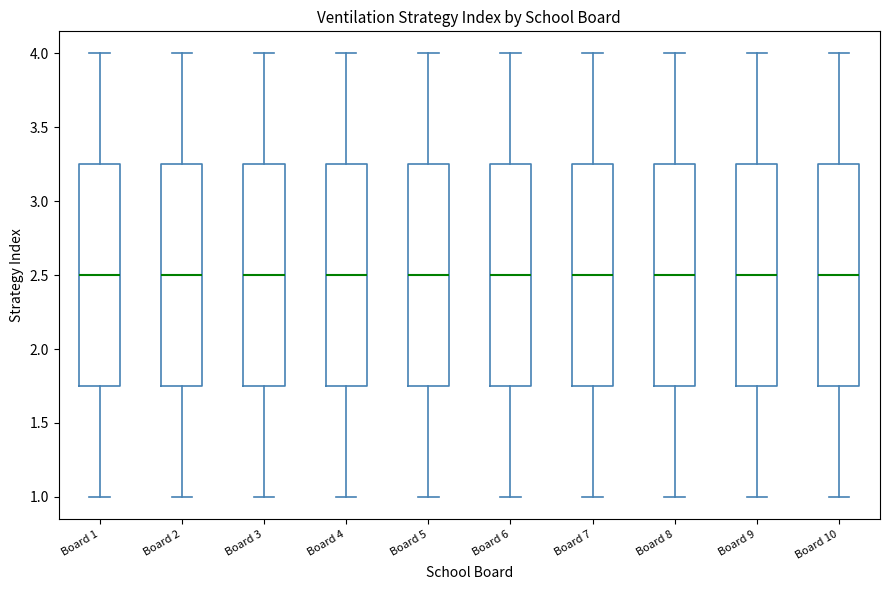

Where does the median line of the box for Board 3 sit on the y-axis? The values are not printed on the chart, so give them approximately, as read against the axis.

2.50